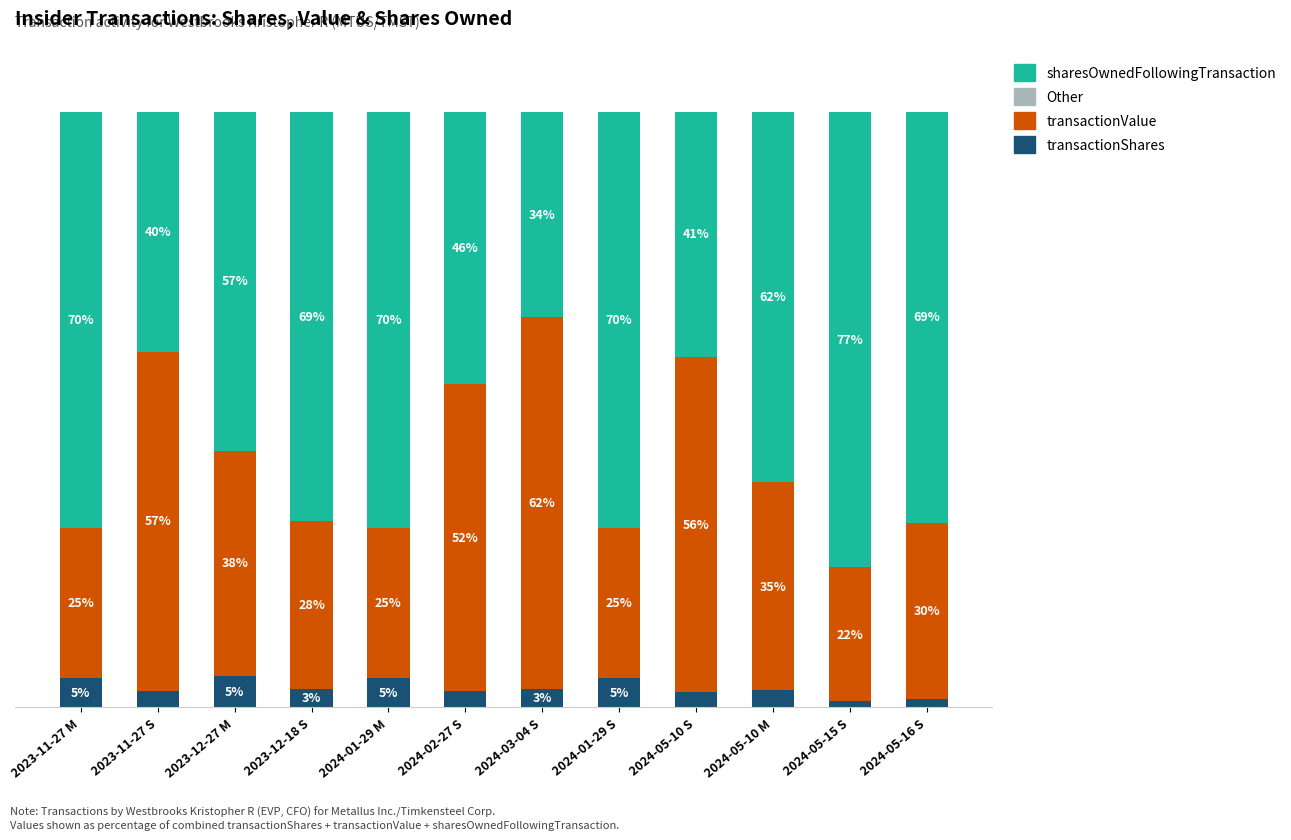

What is the label of the 4th bar from the left?

2023-12-18 S